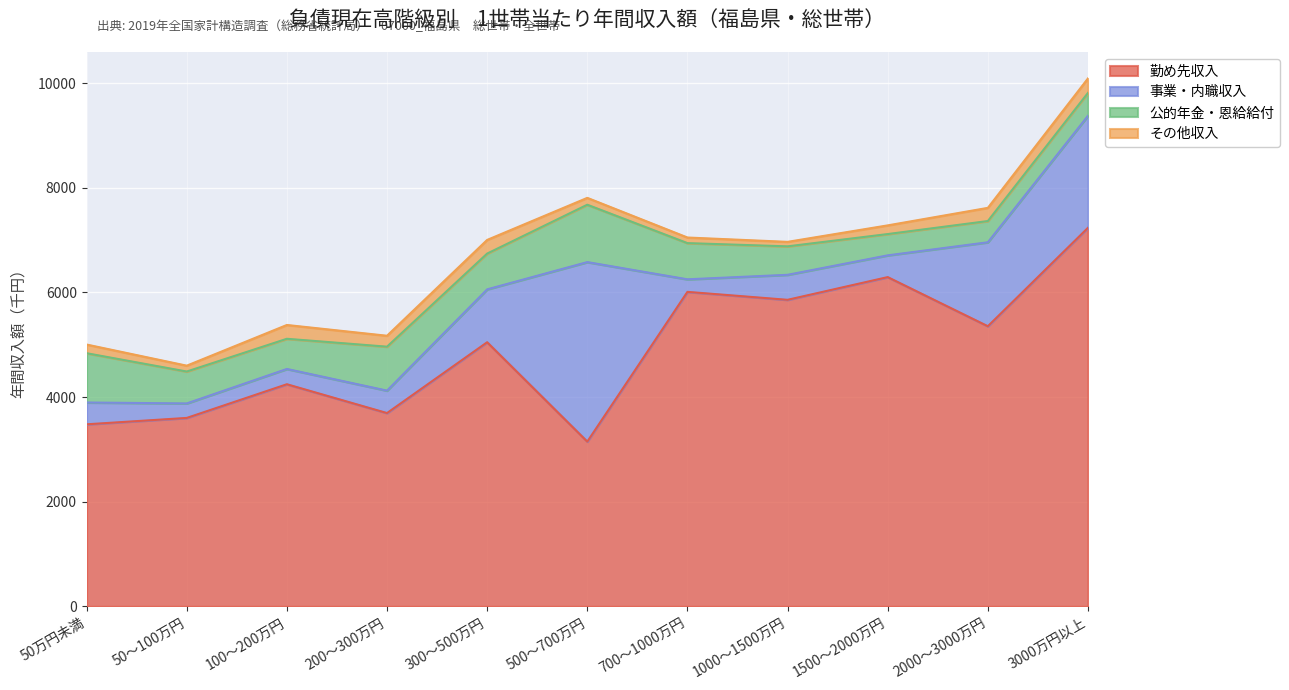

Reading left to right, list all the values displayed in this chart.

勤め先収入: 50万円未満=3480	50～100万円=3602	100～200万円=4246	200～300万円=3695	300～500万円=5049	500～700万円=3149	700～1000万円=6012	1000～1500万円=5860	1500～2000万円=6294	2000～3000万円=5355	3000万円以上=7237
事業・内職収入: 50万円未満=417	50～100万円=277	100～200万円=292	200～300万円=429	300～500万円=1011	500～700万円=3432	700～1000万円=240	1000～1500万円=478	1500～2000万円=416	2000～3000万円=1605	3000万円以上=2142
公的年金・恩給給付: 50万円未満=942	50～100万円=610	100～200万円=577	200～300万円=840	300～500万円=684	500～700万円=1097	700～1000万円=692	1000～1500万円=544	1500～2000万円=407	2000～3000万円=406	3000万円以上=437
その他収入: 50万円未満=166	50～100万円=112	100～200万円=264	200～300万円=209	300～500万円=261	500～700万円=131	700～1000万円=107	1000～1500万円=86	1500～2000万円=166	2000～3000万円=252	3000万円以上=277